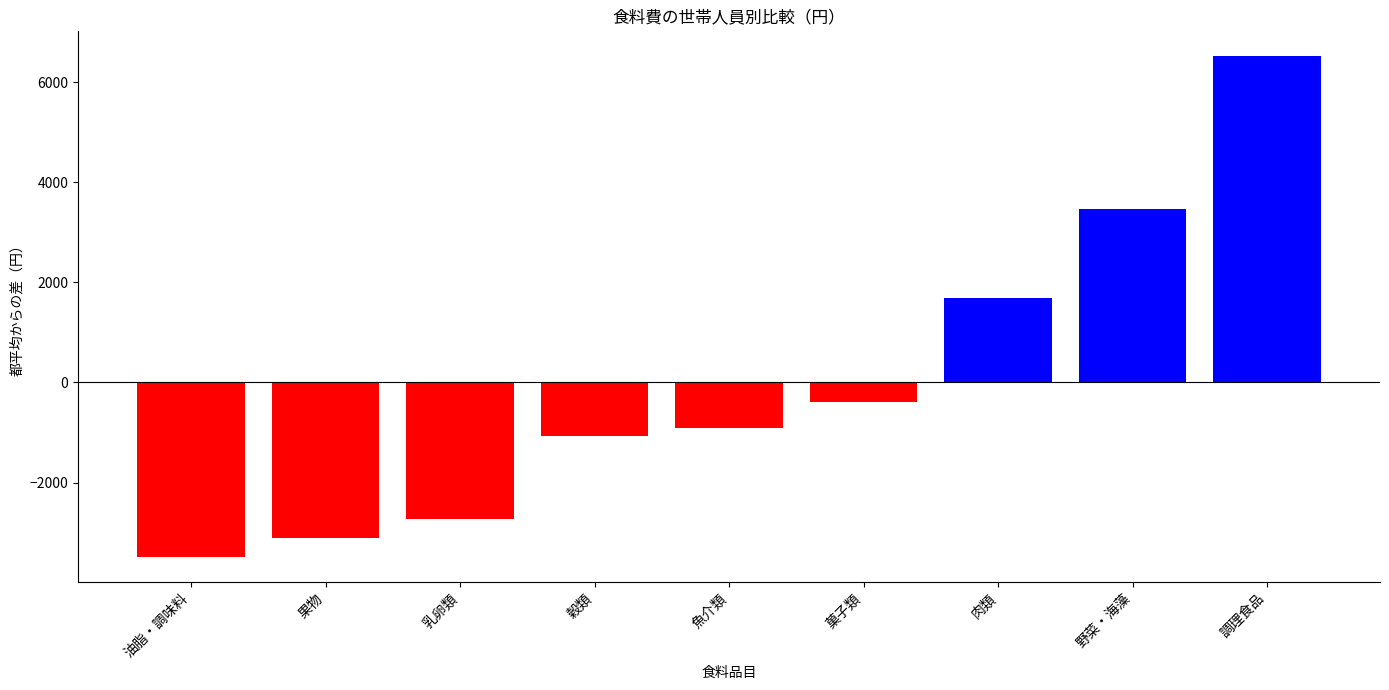

The value at 乳卵類 is -2721.4. True or false?

True